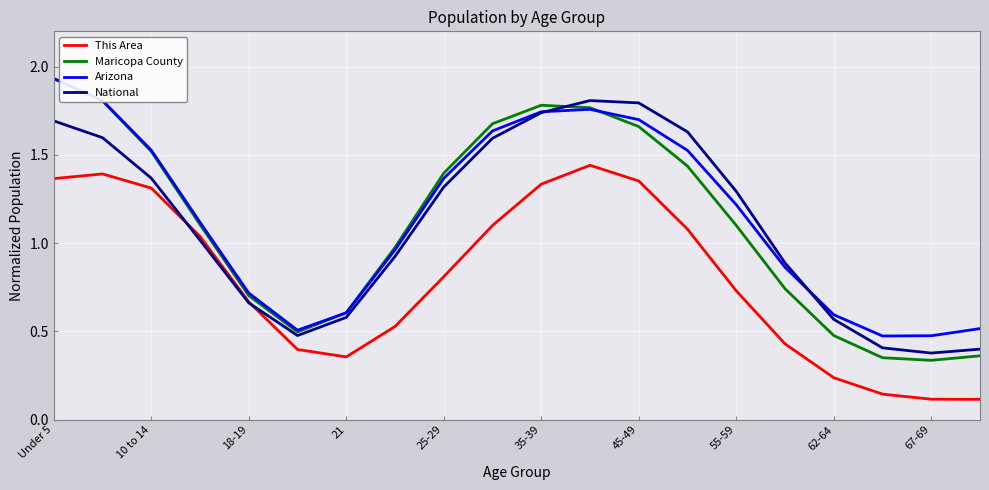

Which series has the largest range (max minus min)?

Maricopa County